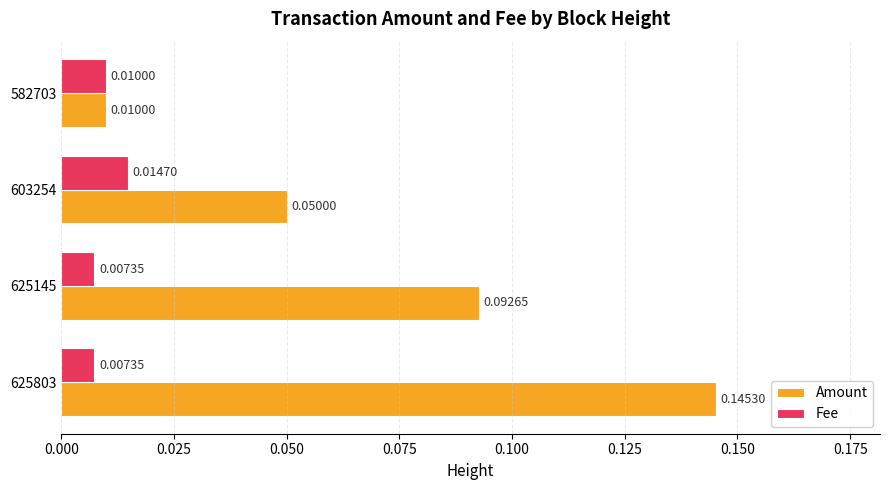

What is the sum of all Amount values?

0.3